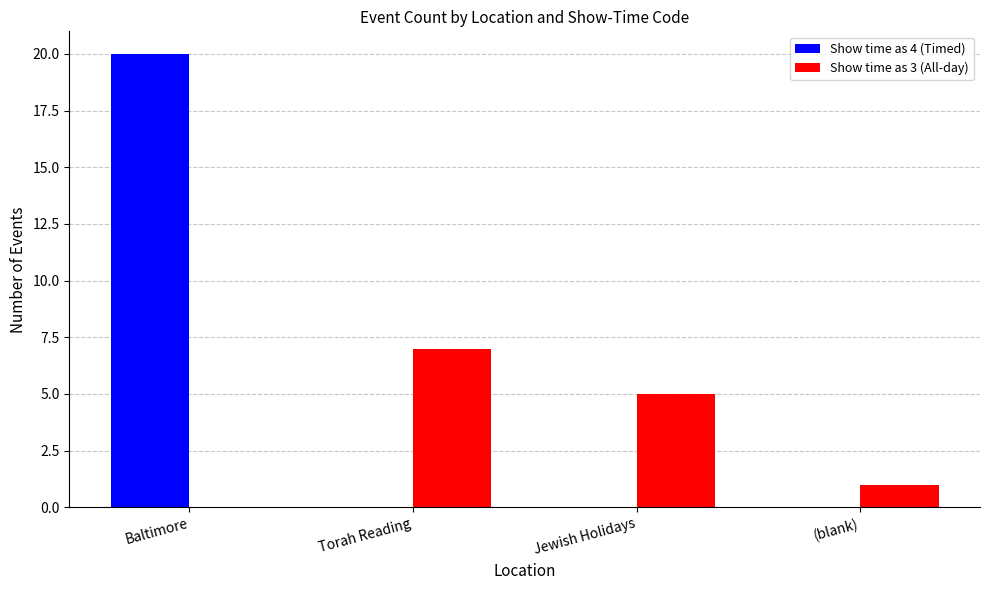

How many distinct data groups are displayed?

2